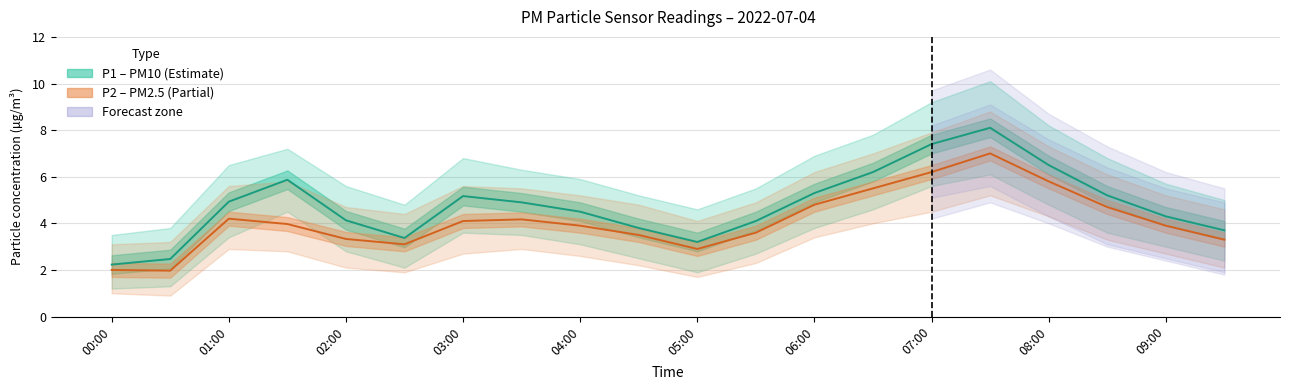

What is the value of the P2 (PM2.5) point at the 13th from the left?

4.8